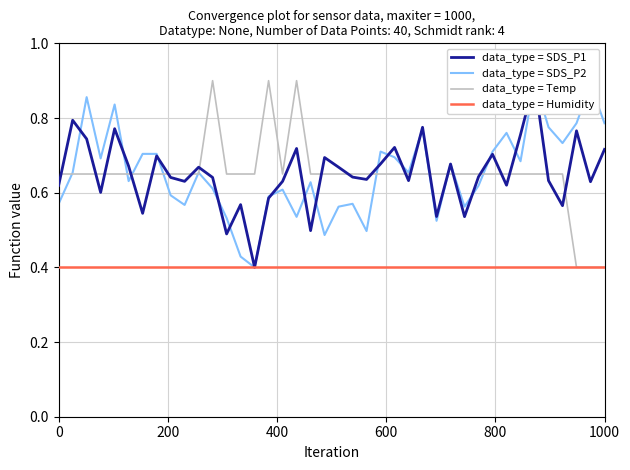

What is the highest value of the data_type = Temp series?

0.9